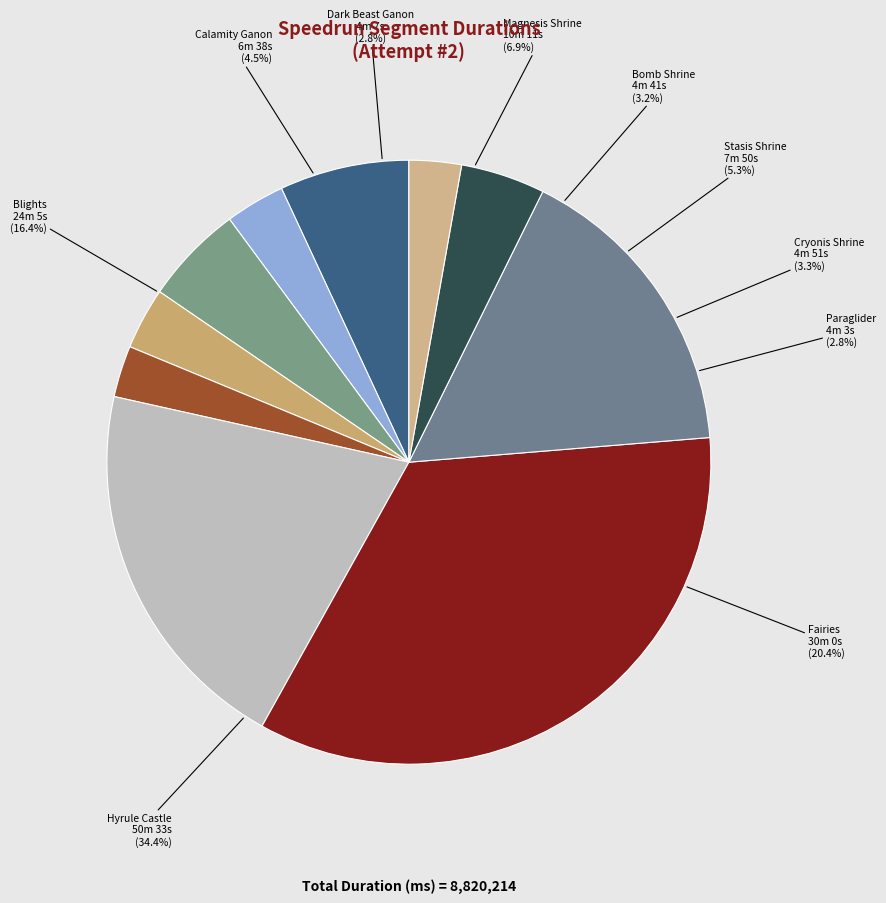

To the nearest percent, what is the difference between the Magnesis Shrine and Fairies slice percentages?

13%